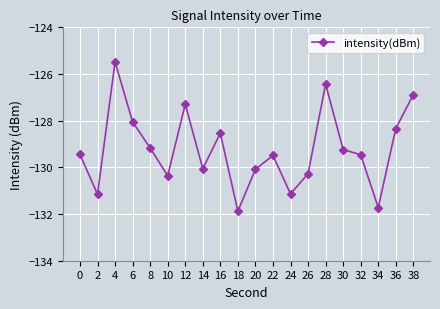

Which label corresponds to the largest value in the chart?

4